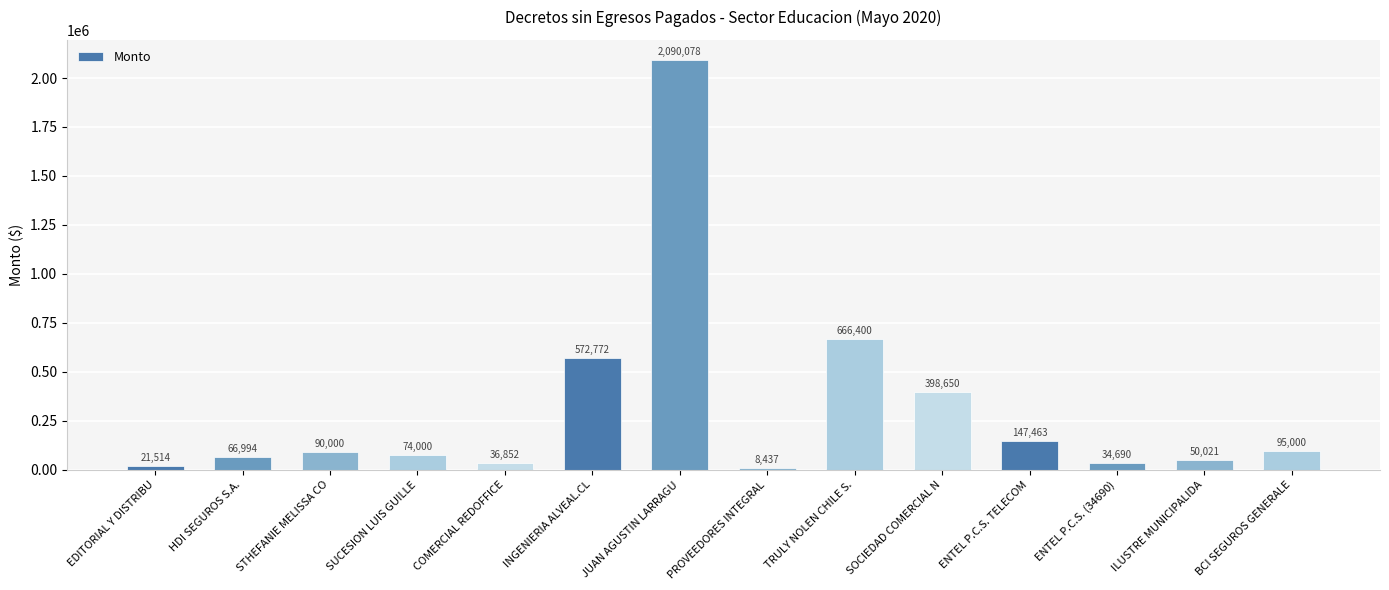

At which category does the chart reach its minimum across all series?

PROVEEDORES INTEGRAL